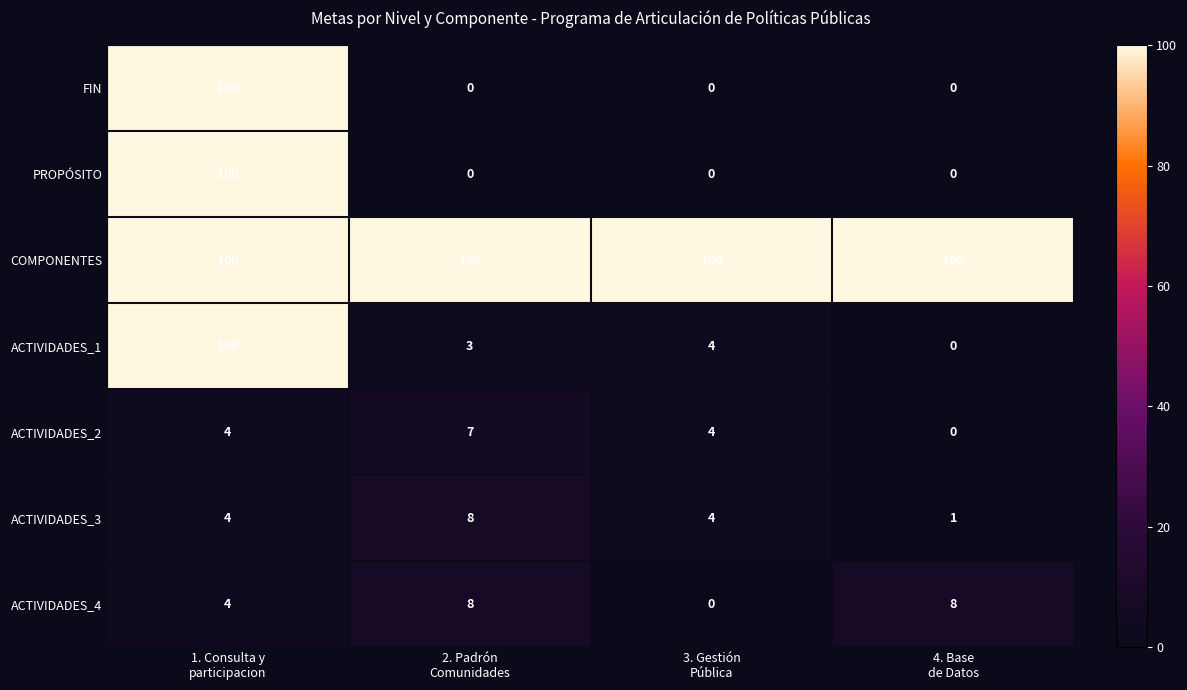

How many PROPÓSITO values are between 0 and 100?

4